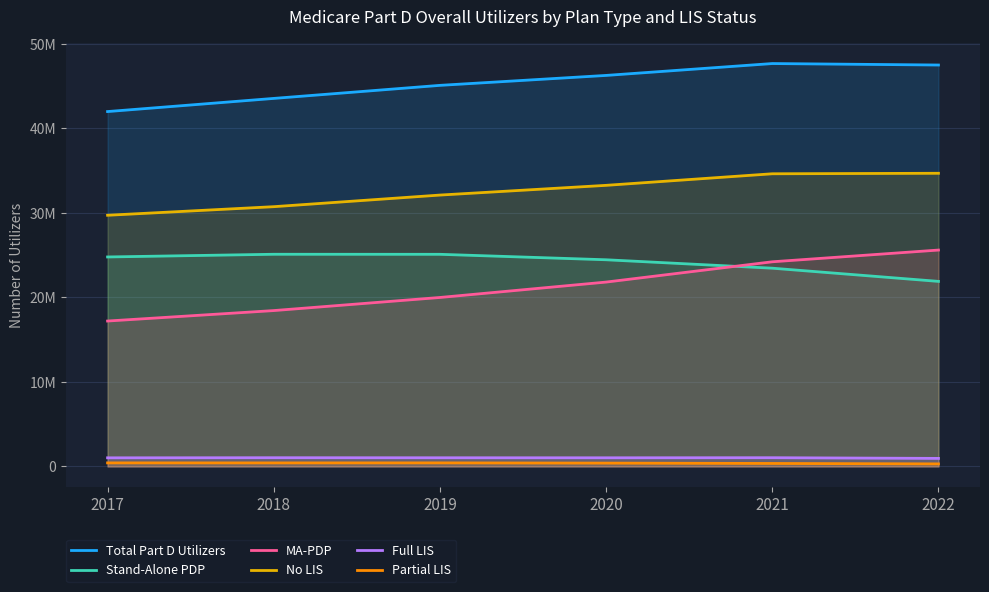

At how many categories does at least one series exceed 40399861?

6